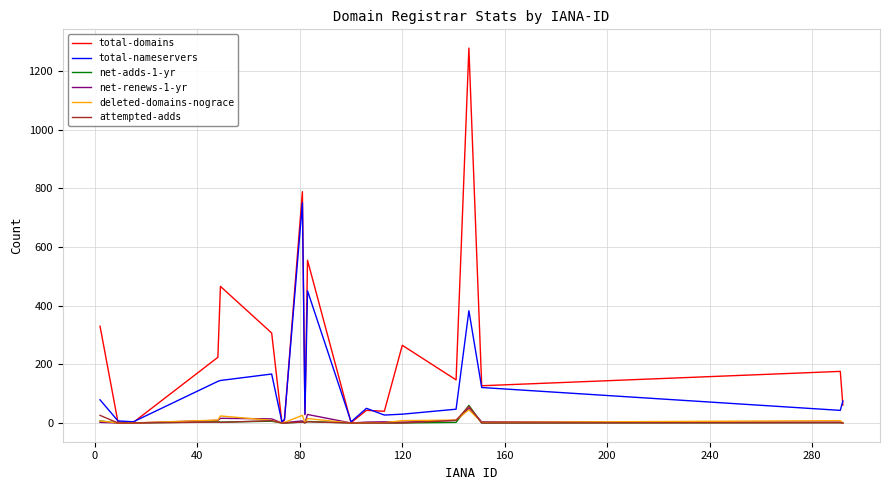

Which series has the largest total across all categories?

total-domains